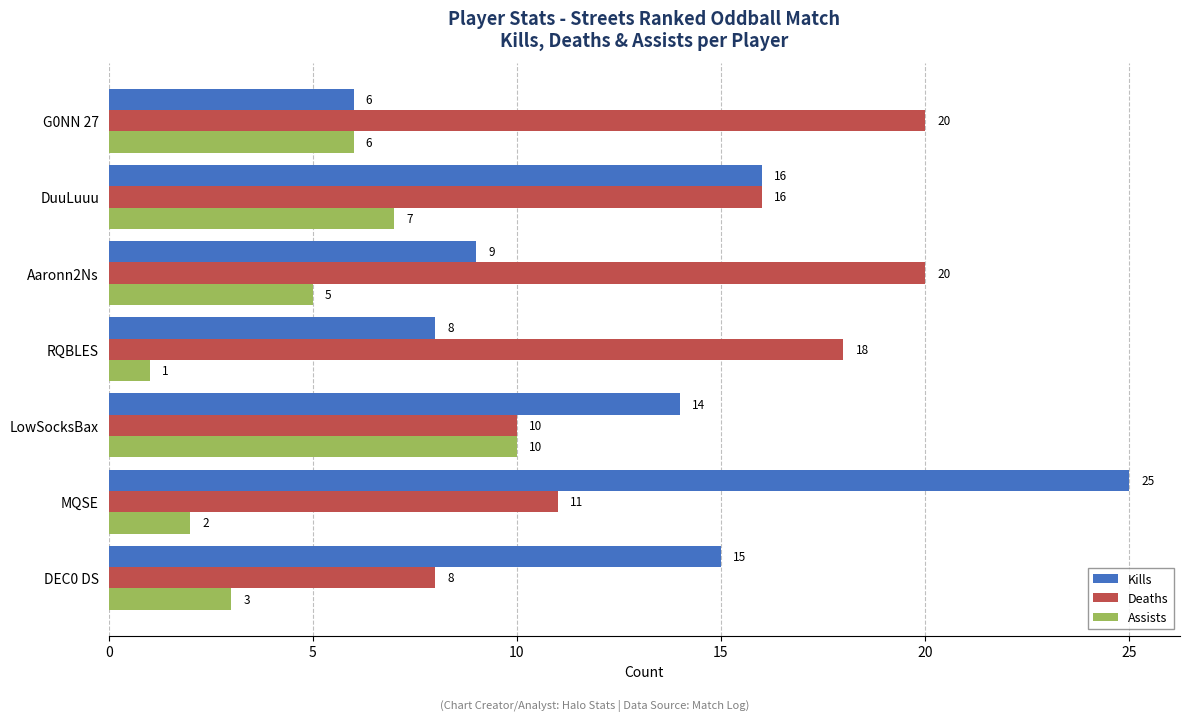

True or false: Kills has a value of 19 at LowSocksBax.

False